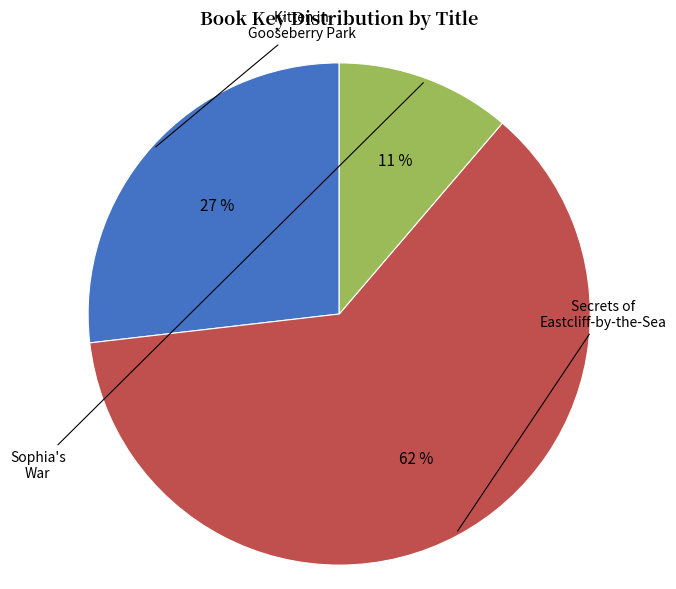

Combined, do Secrets of Eastcliff-by-the-Sea and Kitten in Gooseberry Park account for over 50%?

Yes